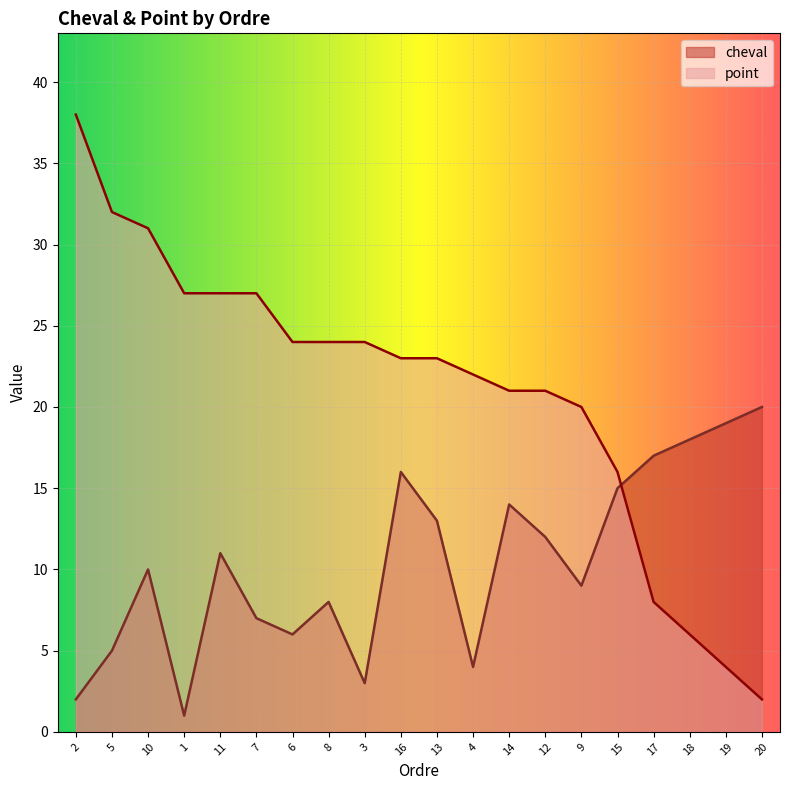

Which series has the largest total across all categories?

point